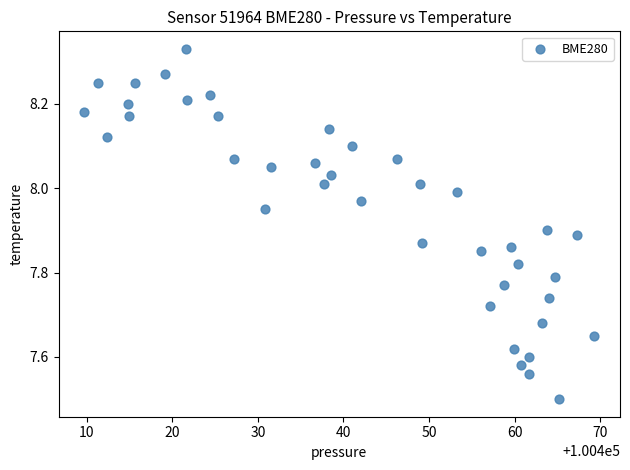

What is the range of X values (max minus min)?

59.6